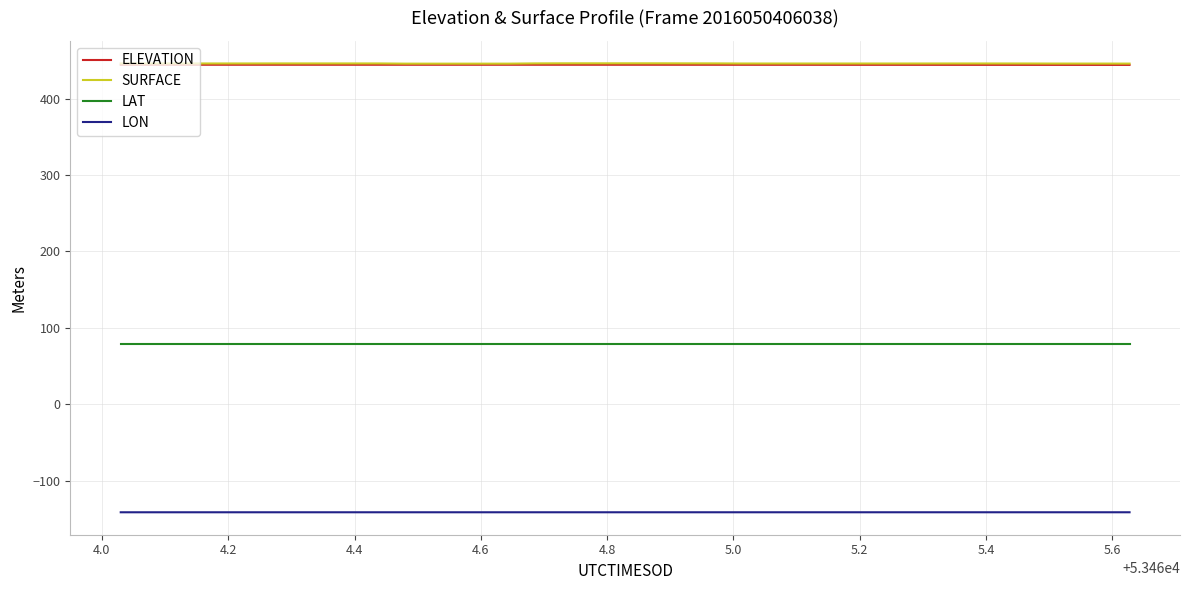

True or false: LAT and SURFACE intersect in this chart.

False